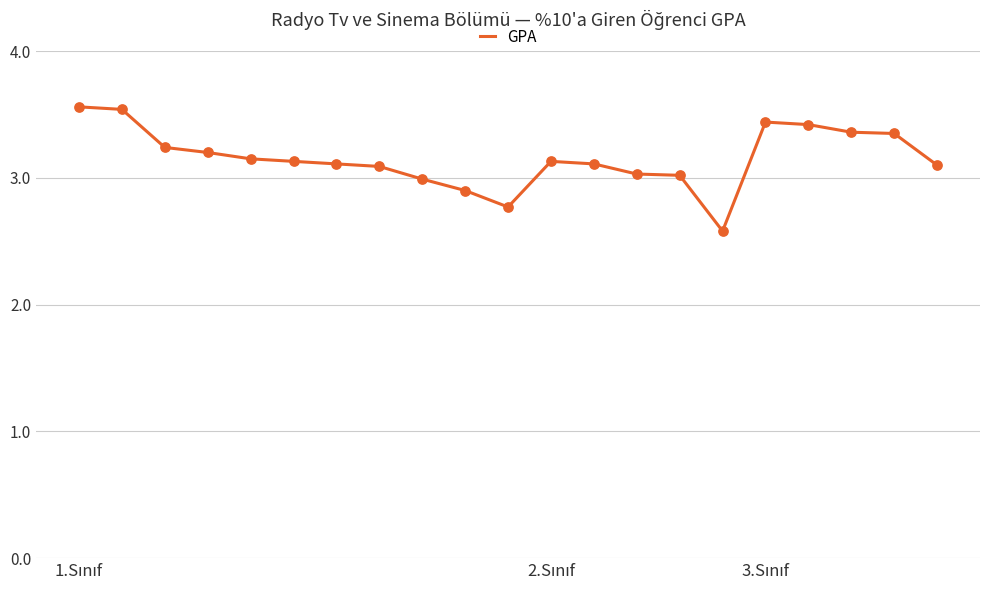

How many lines are shown in the chart?

1